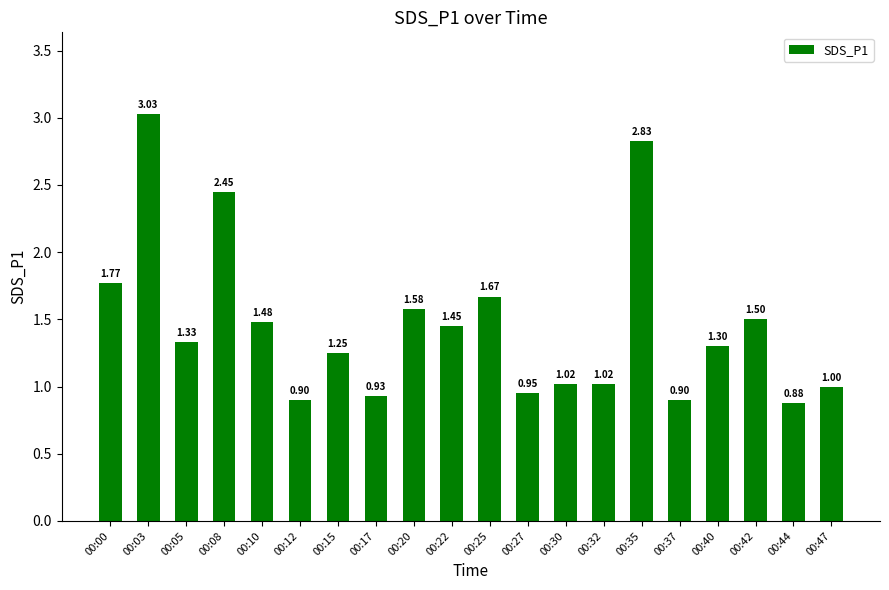

The value at 00:47 is 0.3. True or false?

False